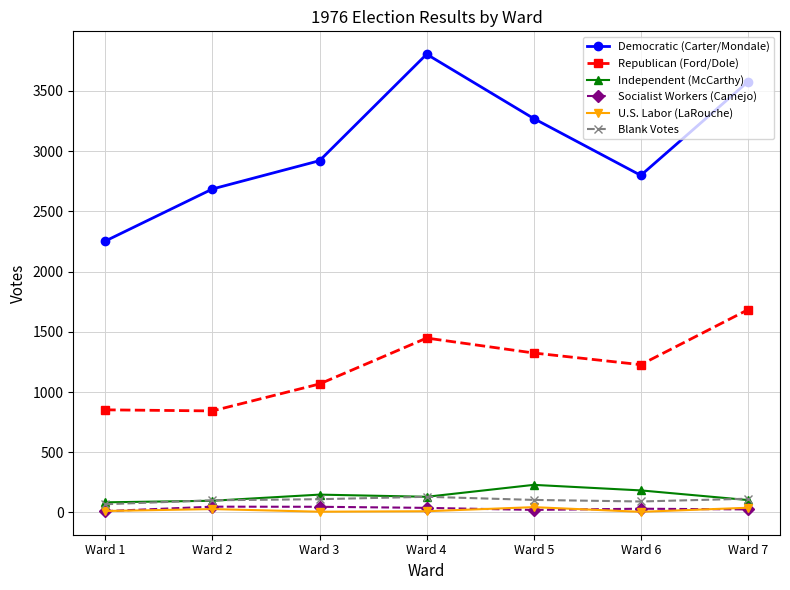

True or false: Blank Votes and Republican (Ford/Dole) cross at least once.

False